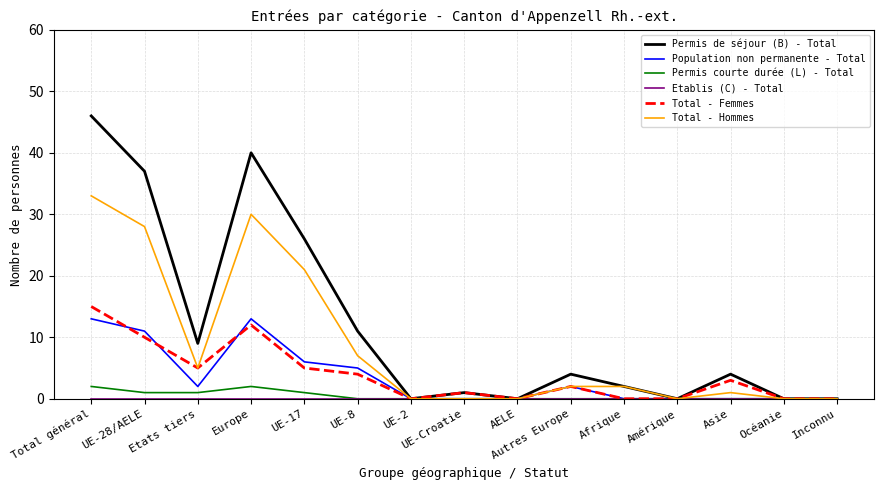

Is it true that Total - Hommes equals 1 at Asie?

True